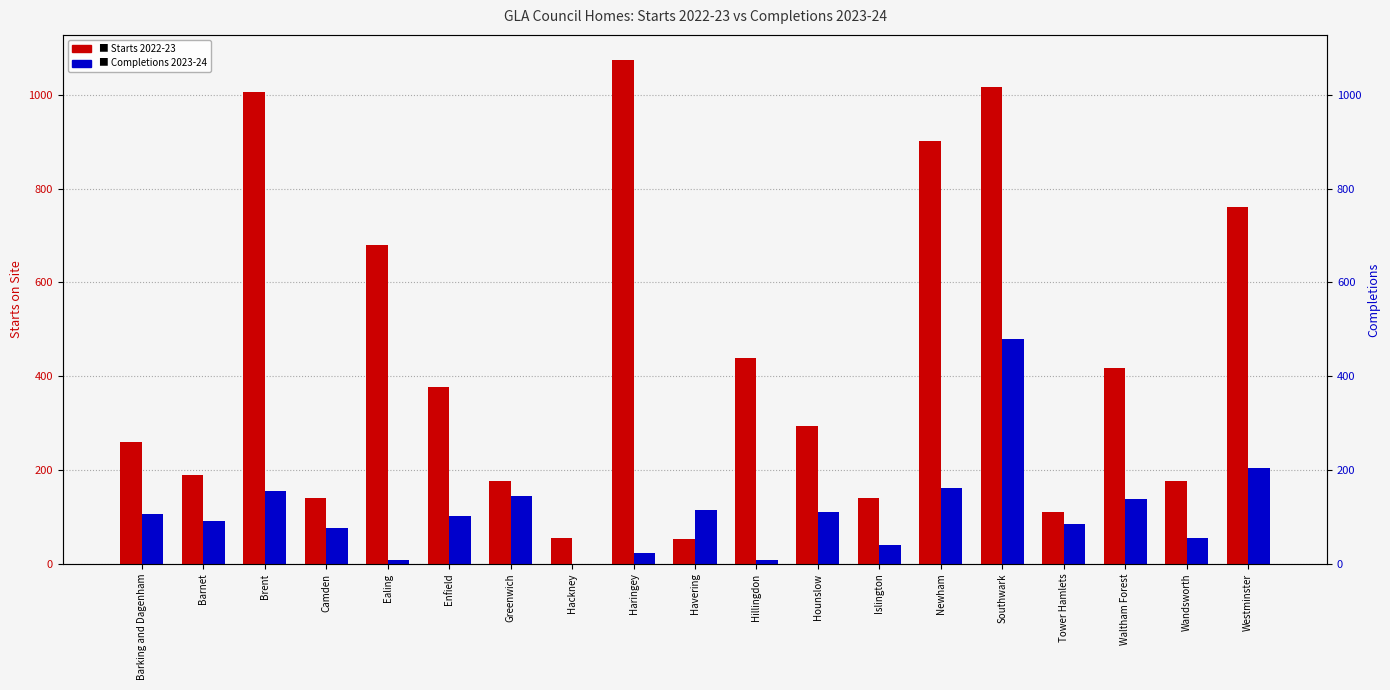

True or false: Starts 2022-23 has a value of 1370 at Southwark.

False